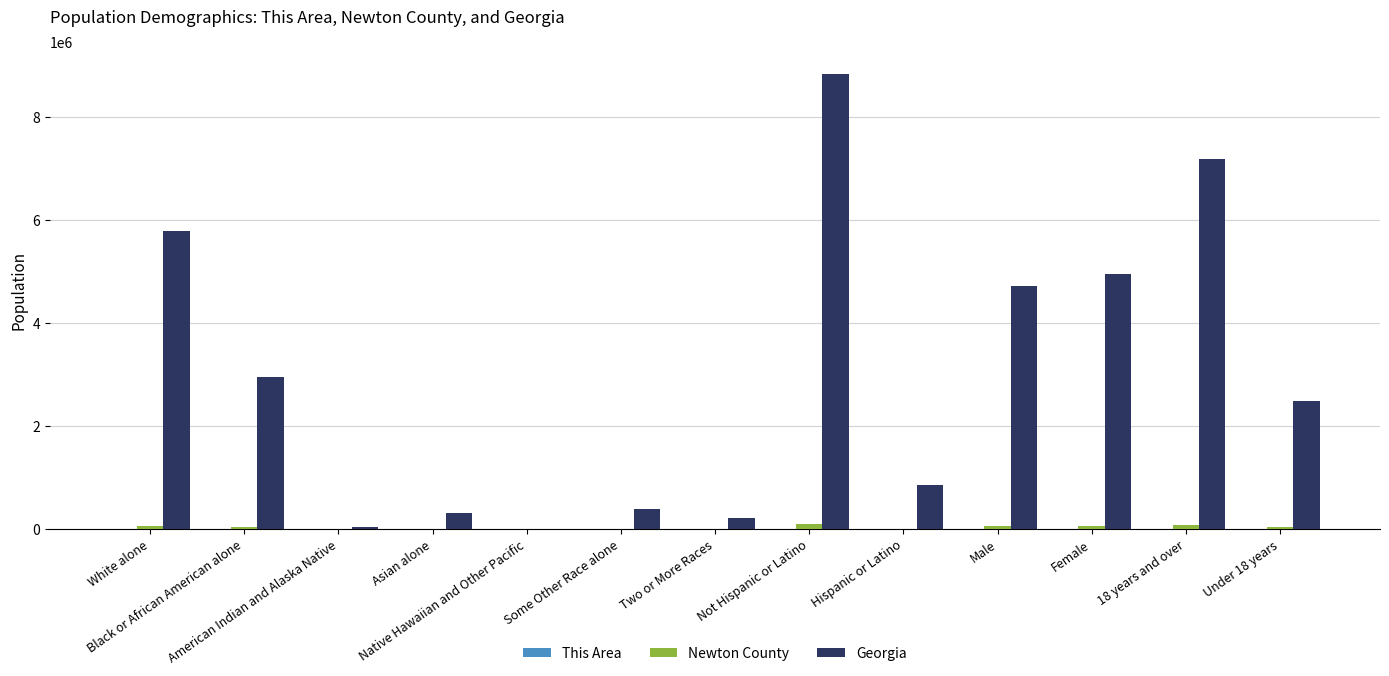

Are the bars horizontal?

No